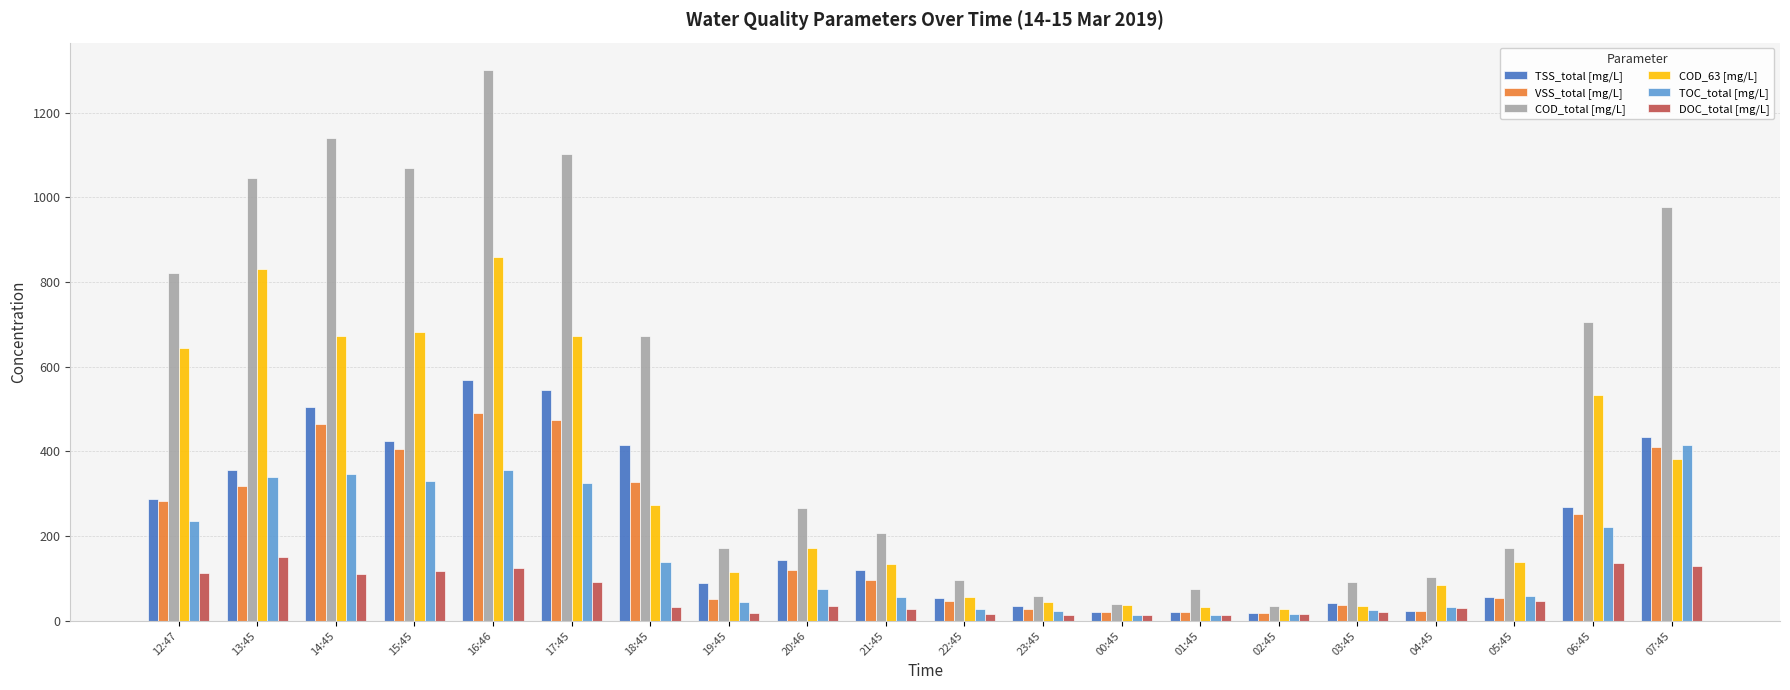

How many series are shown in this chart?

6